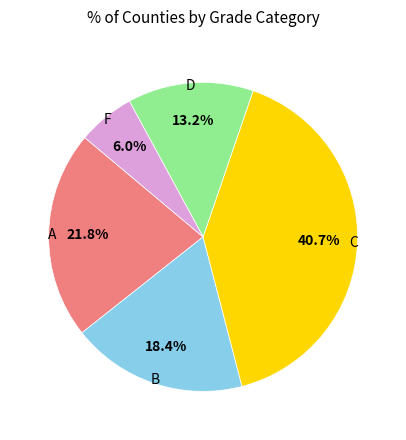

Is there a majority slice in this chart?

No